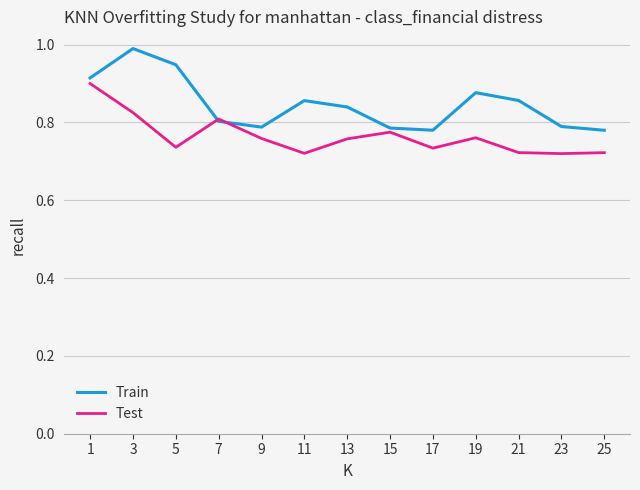

What is the difference between the maximum and minimum values in the Test series?

0.2